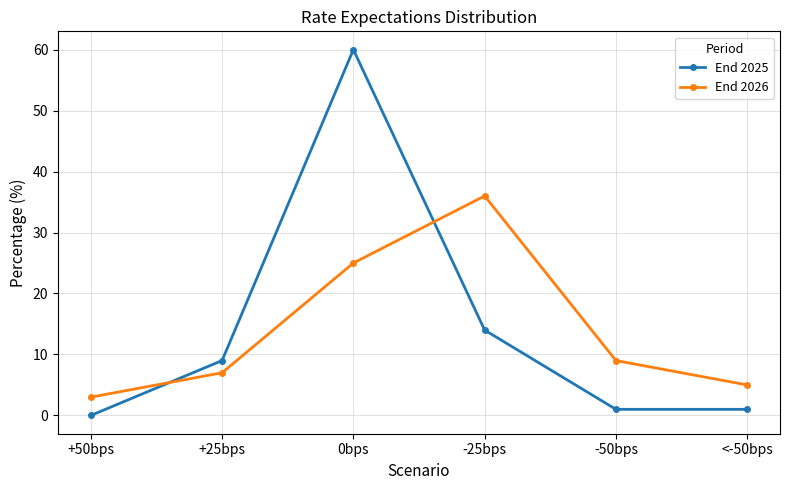

At which category is the sum across all series the highest?

0bps